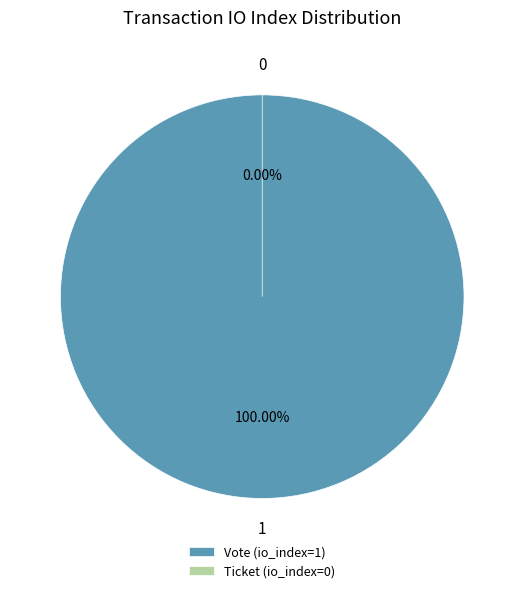

True or false: Vote (io_index=1) accounts for 100% of the total.

True